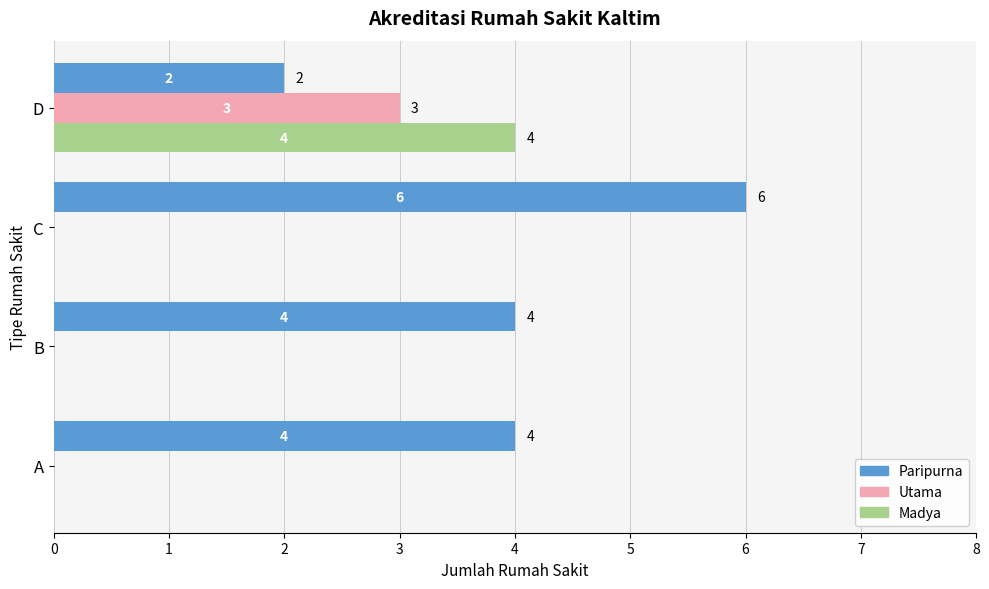

Which series changed the most between A and D?

Madya